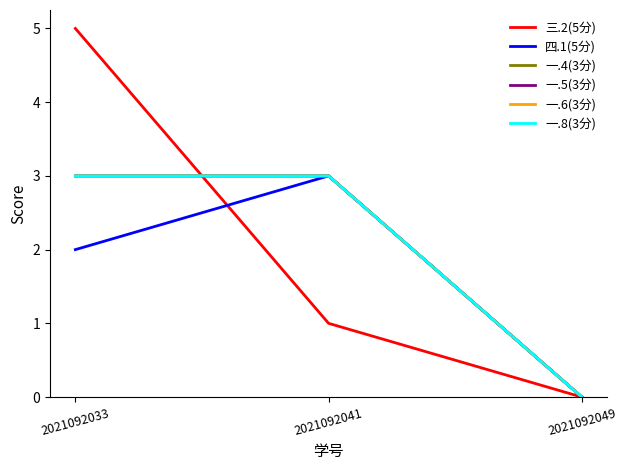

What is the difference between the highest and lowest values at 2021092033?

3